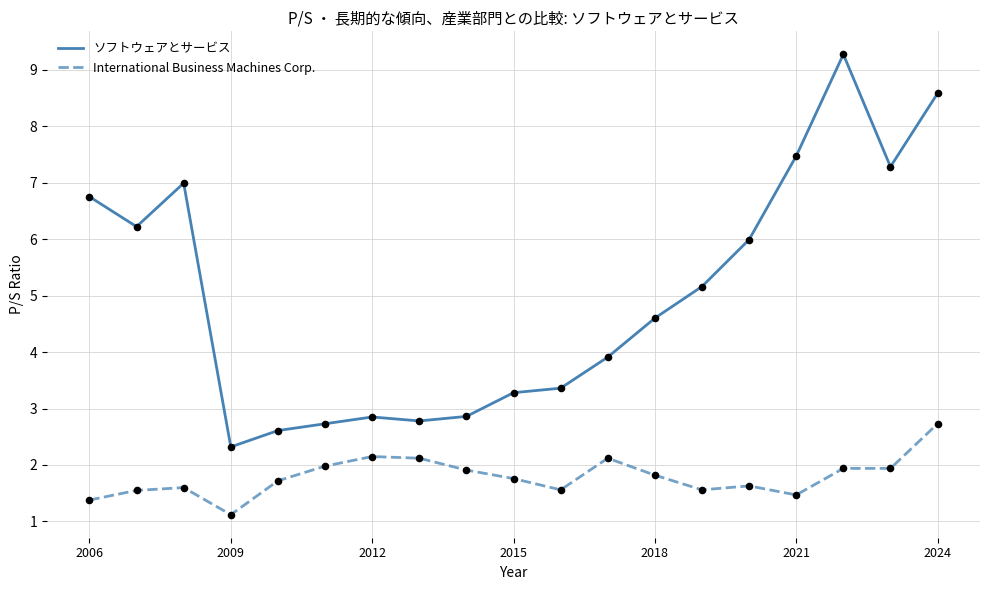

Which series has the largest total across all categories?

ソフトウェアとサービス